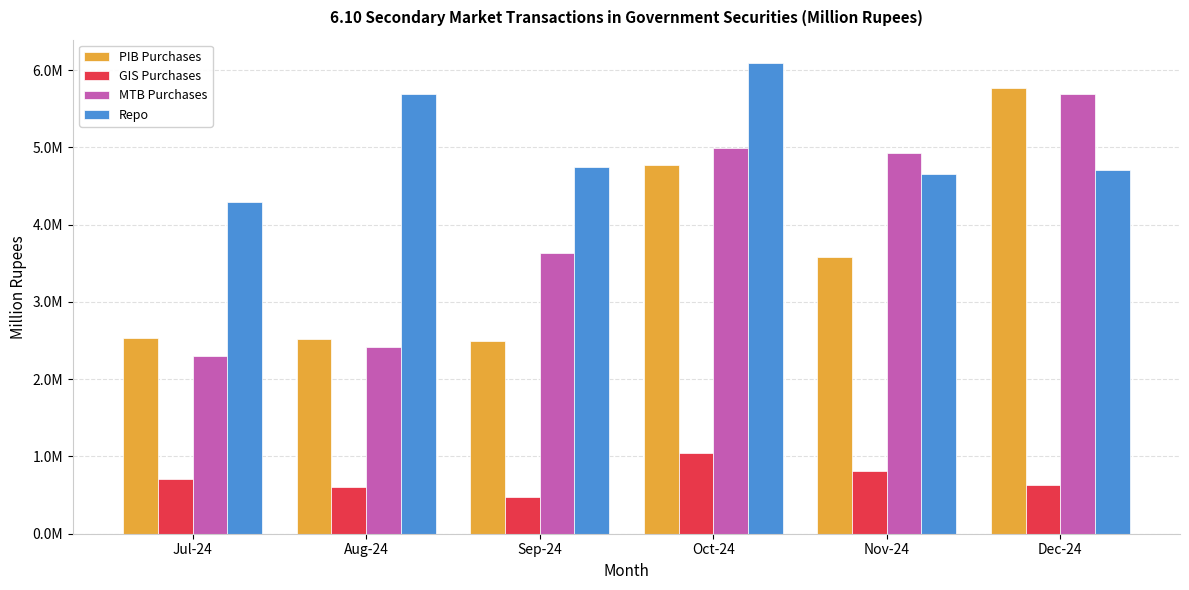

Are the bars horizontal?

No